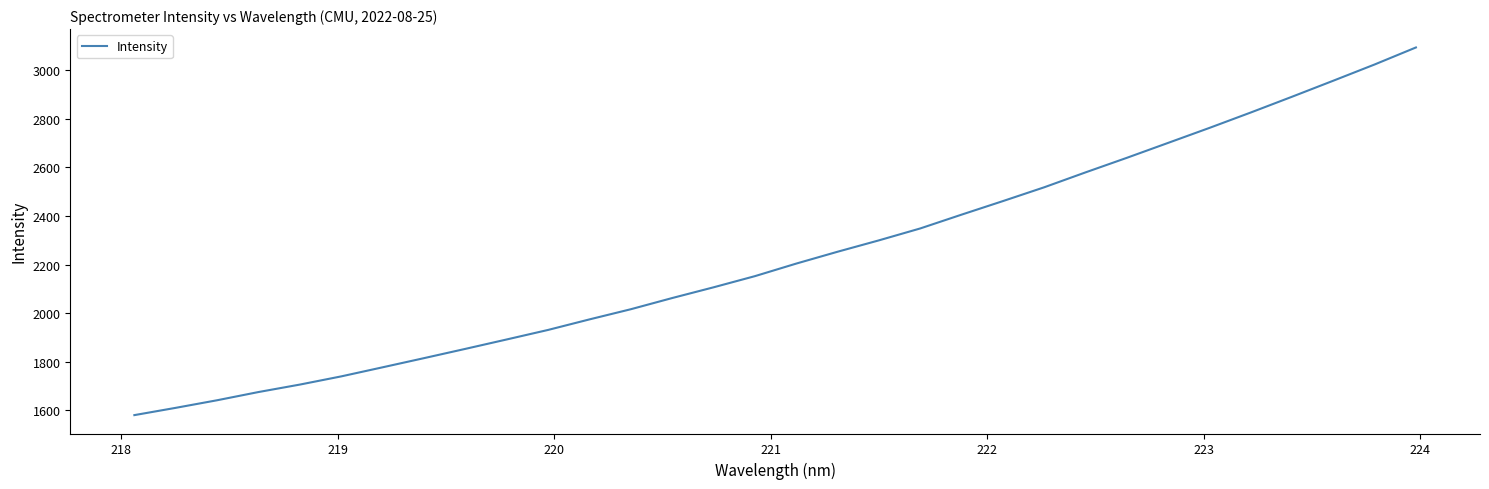

What is the difference between the maximum and minimum values?

1513.1